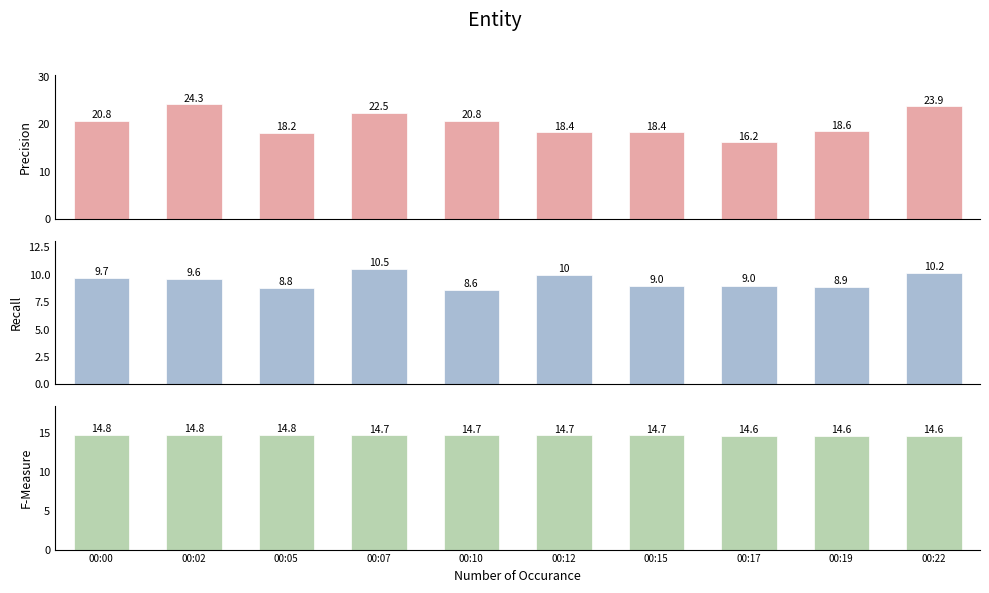

Reading left to right, extract all data points from this chart.

SDS_P1: 00:00=20.8	00:02=24.3	00:05=18.2	00:07=22.5	00:10=20.8	00:12=18.4	00:15=18.4	00:17=16.2	00:19=18.6	00:22=23.9
SDS_P2: 00:00=9.7	00:02=9.6	00:05=8.8	00:07=10.5	00:10=8.6	00:12=10.0	00:15=9.0	00:17=9.0	00:19=8.9	00:22=10.2
Temp: 00:00=14.8	00:02=14.8	00:05=14.8	00:07=14.7	00:10=14.7	00:12=14.7	00:15=14.7	00:17=14.6	00:19=14.6	00:22=14.6